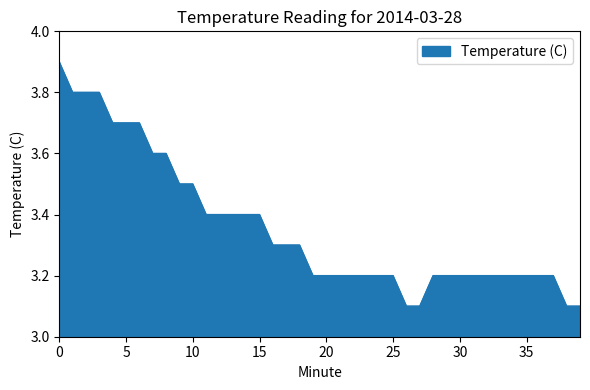

What is the smallest value displayed?

3.1